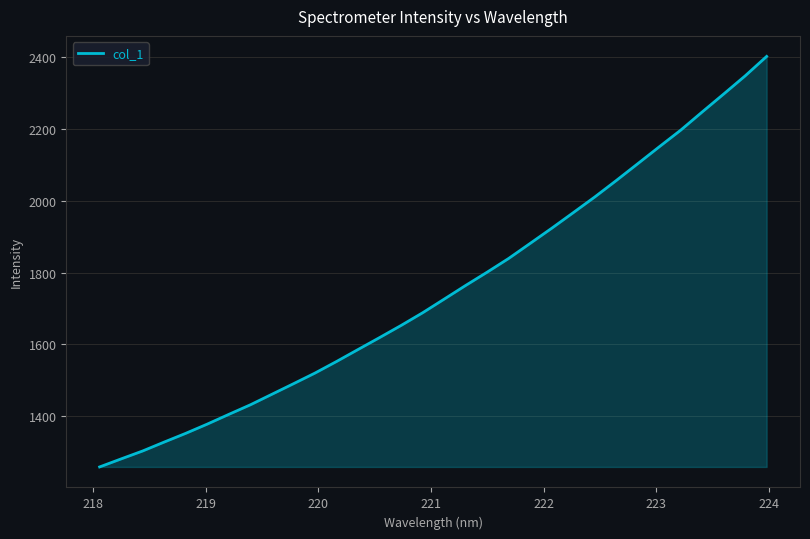

What is the minimum value shown in the chart?

1258.8